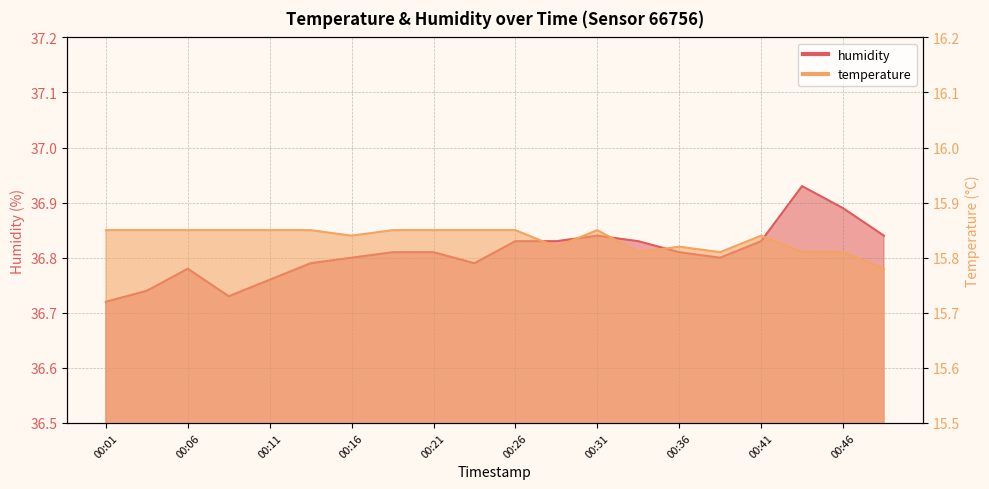

In humidity, how many points are lower than both neighbors (excluding endpoints)?

3